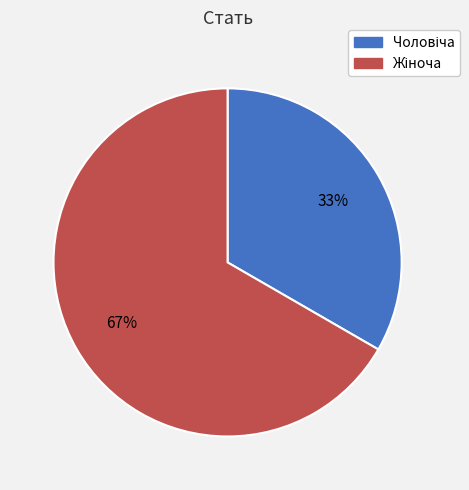

To the nearest percent, what is the average slice percentage?

50%